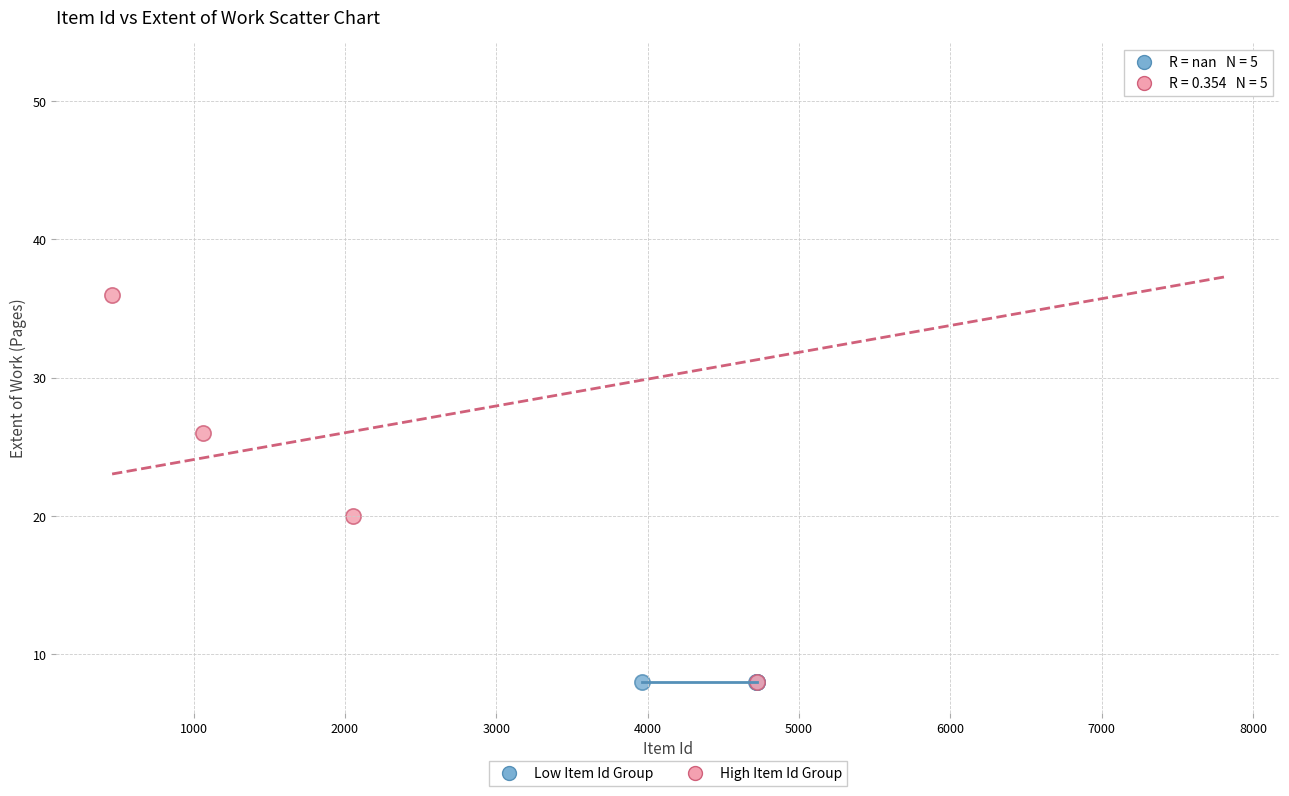

Which series reaches the maximum Y coordinate?

High Item Id Group